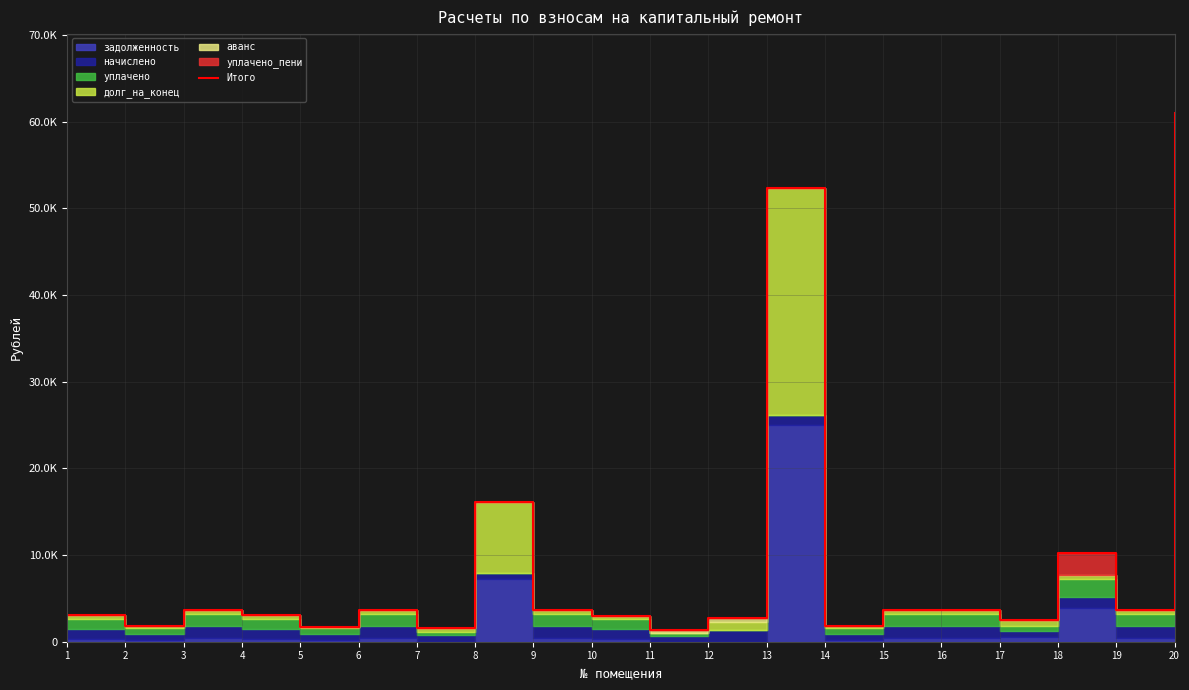

Is it true that the value at 4 is 4617.7?

False